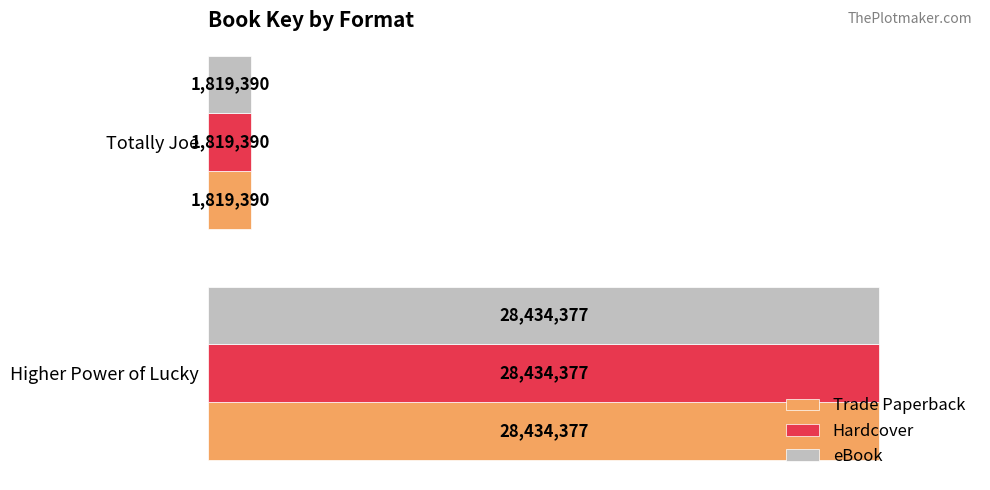

Which series has the largest total across all categories?

Trade Paperback